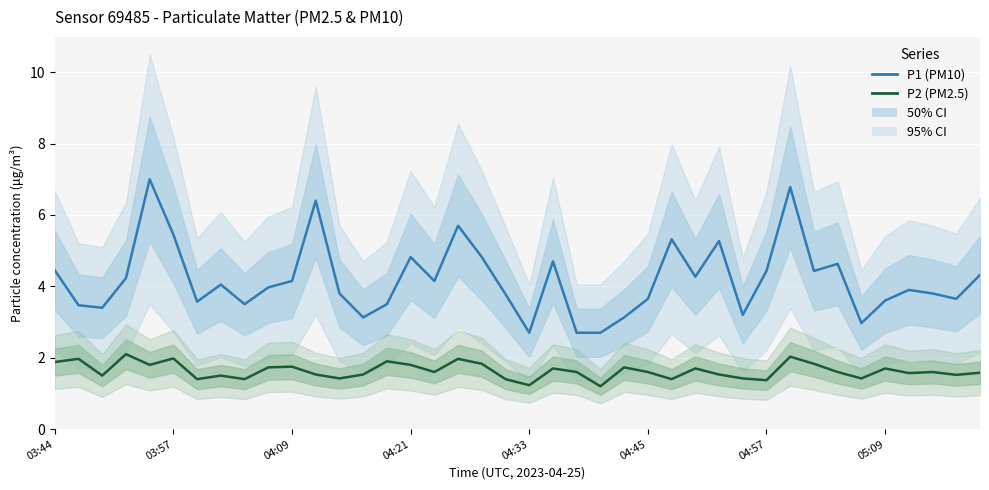

The P1 (PM10) series shows 3.8 at 12. True or false?

True